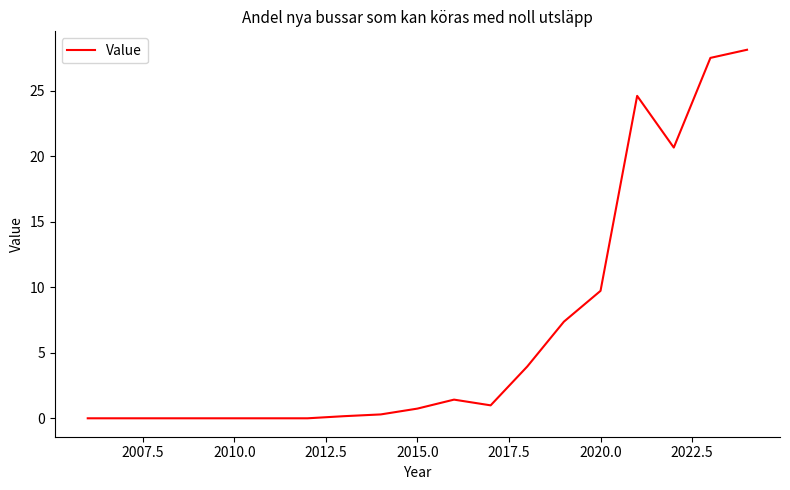

Does the chart have visible grid lines?

No